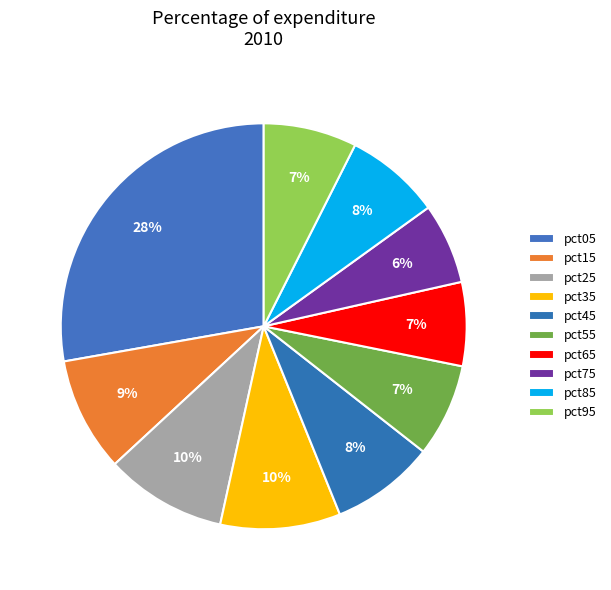

Count the number of slices in the pie.

10